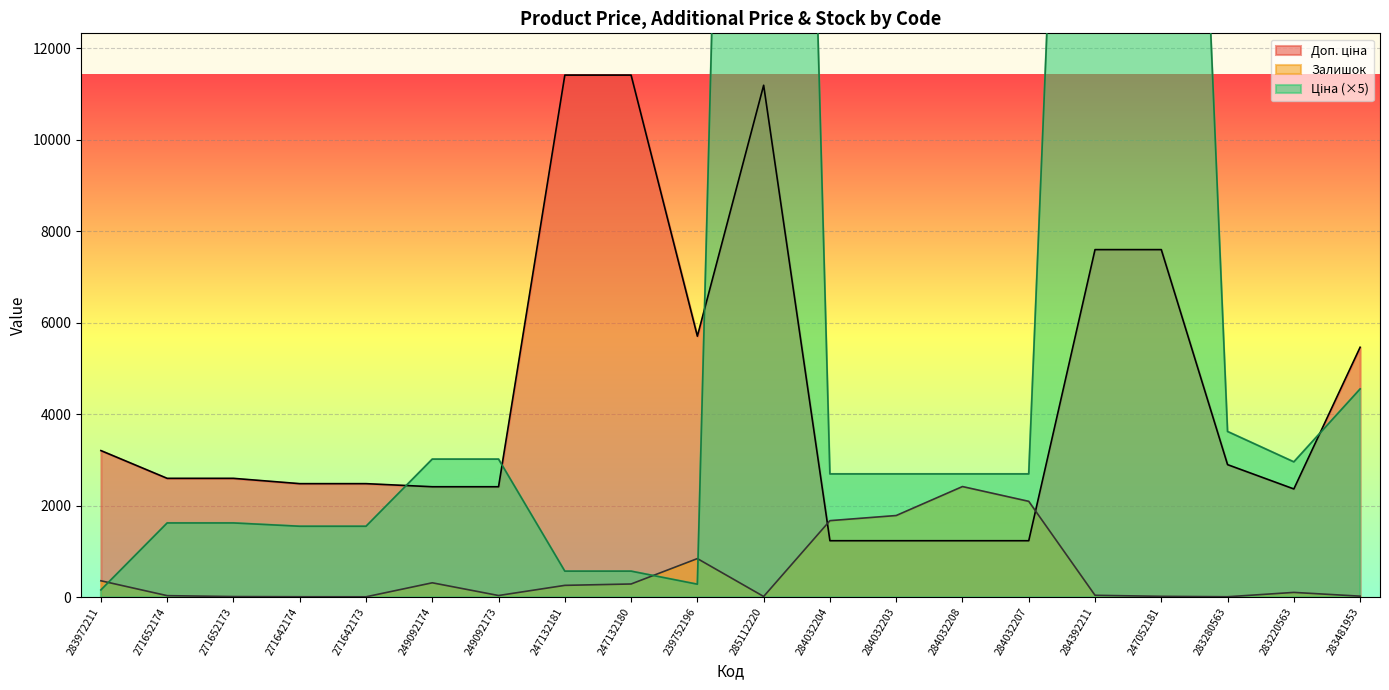

True or false: Доп. ціна and Ціна intersect in this chart.

True